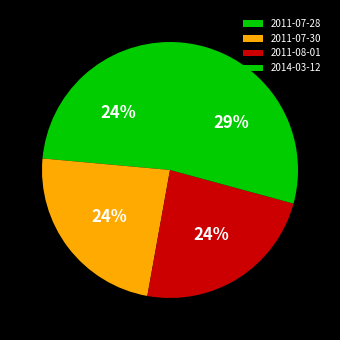

How many slices are in this pie chart?

4